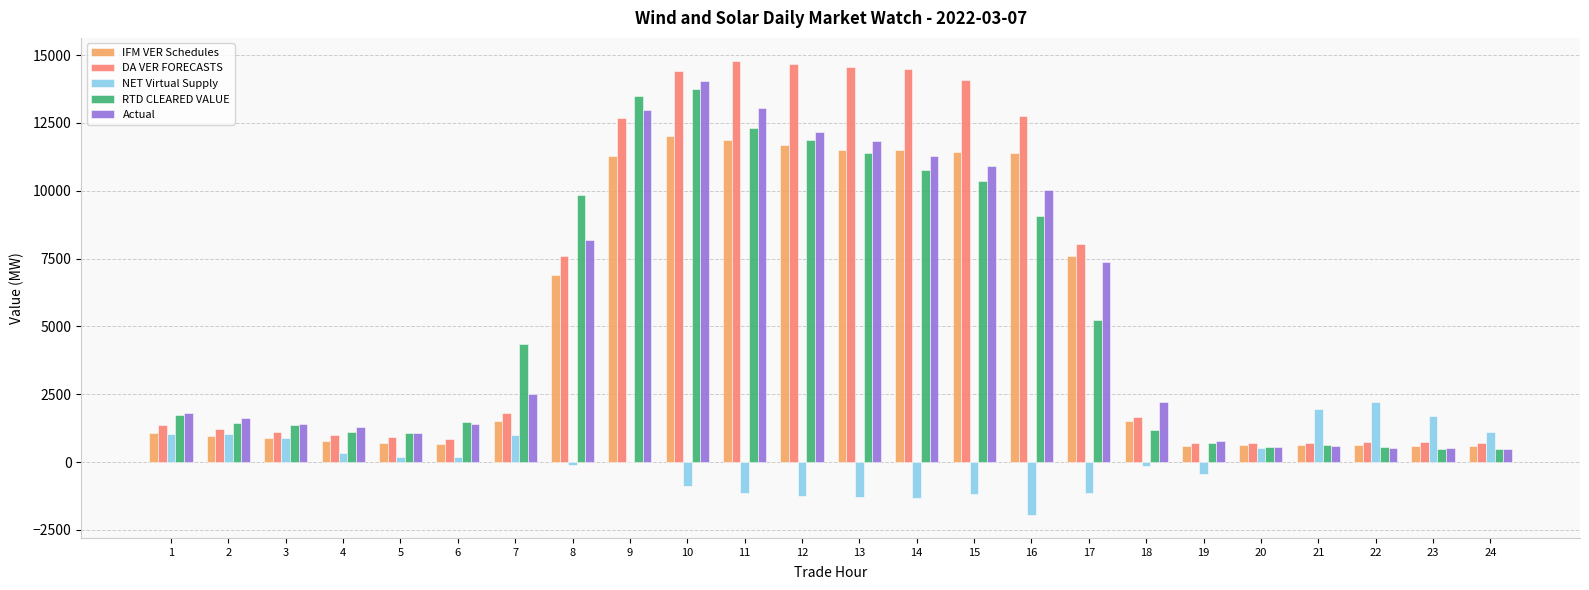

Are the bars horizontal?

No